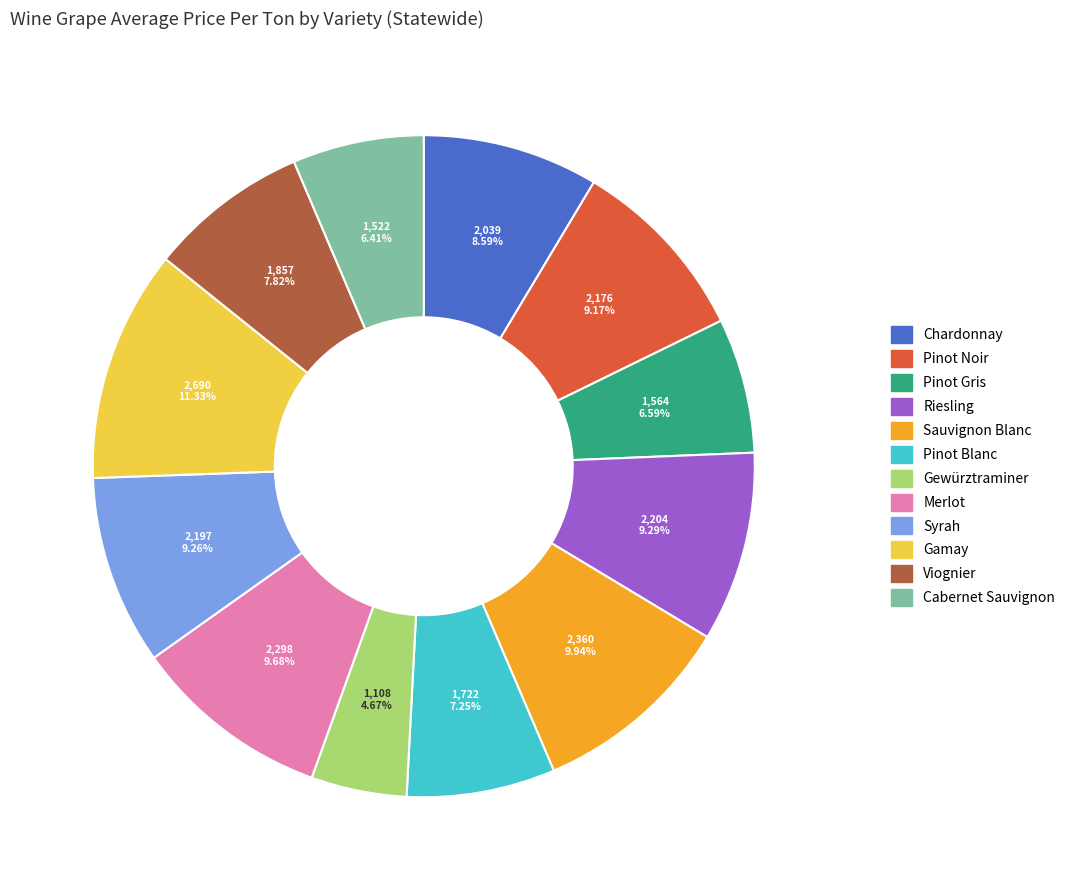

What percentage is NOT represented by Sauvignon Blanc?

90.1%